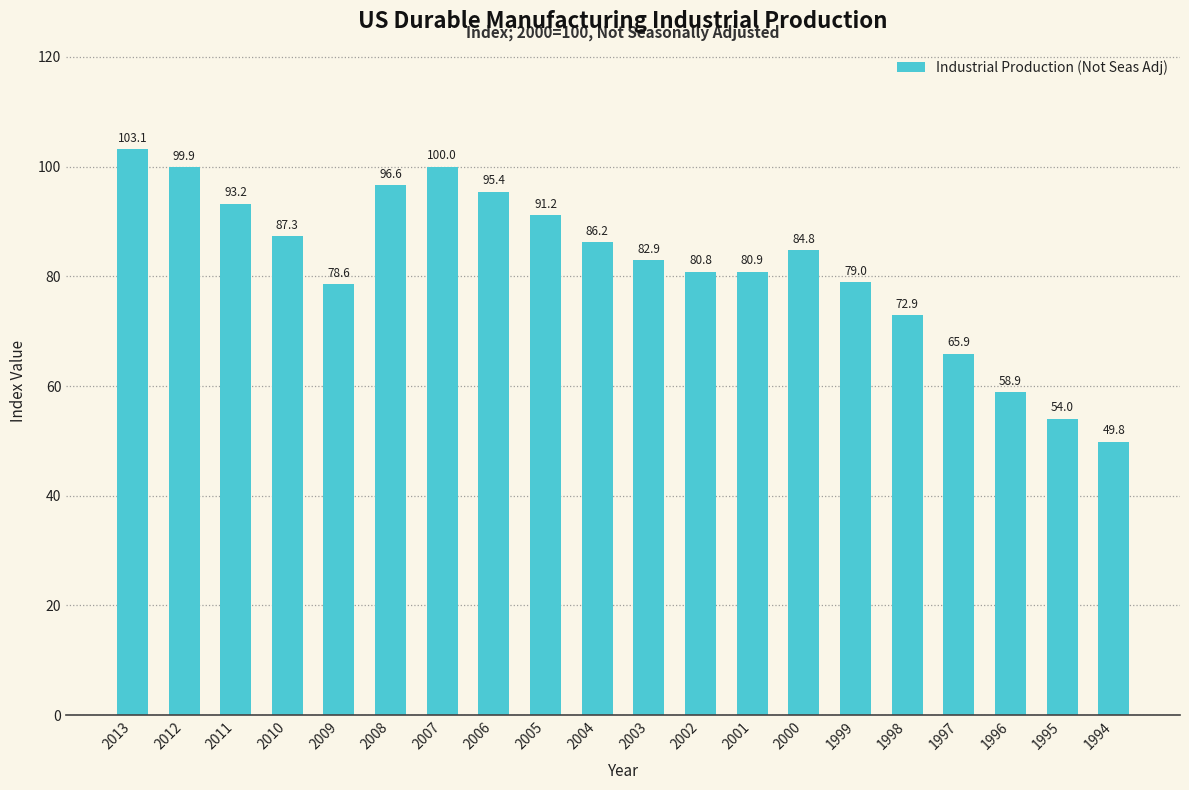

At which label is the value closest to 76?

2009